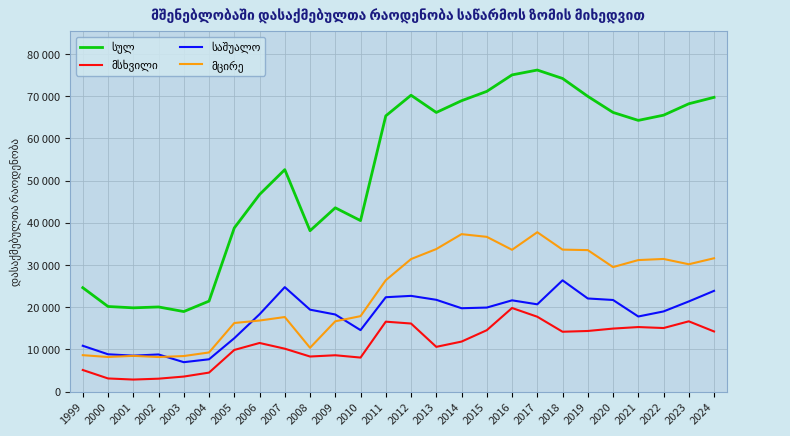

Is this an area chart (filled region under the line)?

No